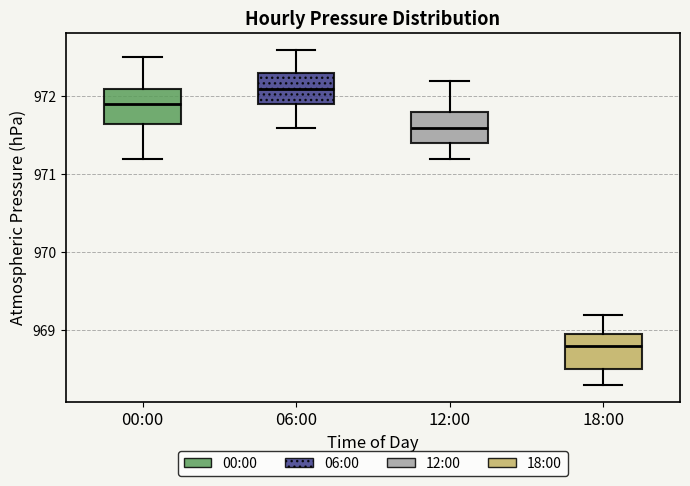

Where is the lower edge of the box for 18:00 on the y-axis? The values are not printed on the chart, so give them approximately, as read against the axis.

968.5